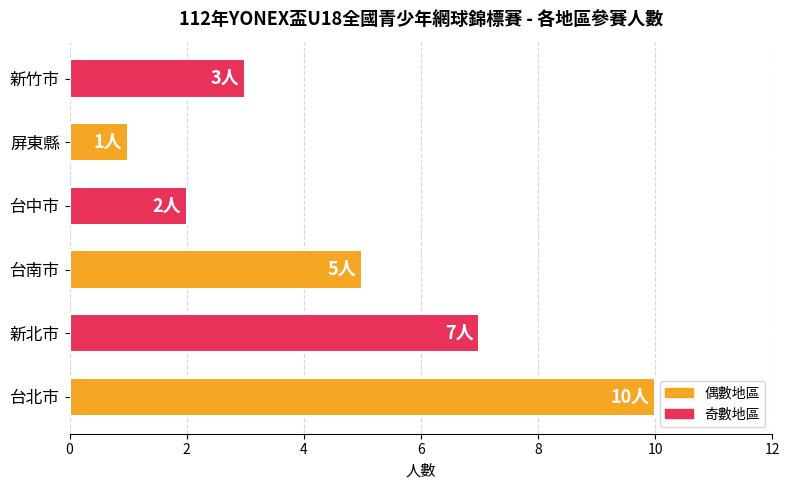

Reading bottom to top, extract all data points from this chart.

台北市=10	新北市=7	台南市=5	台中市=2	屏東縣=1	新竹市=3